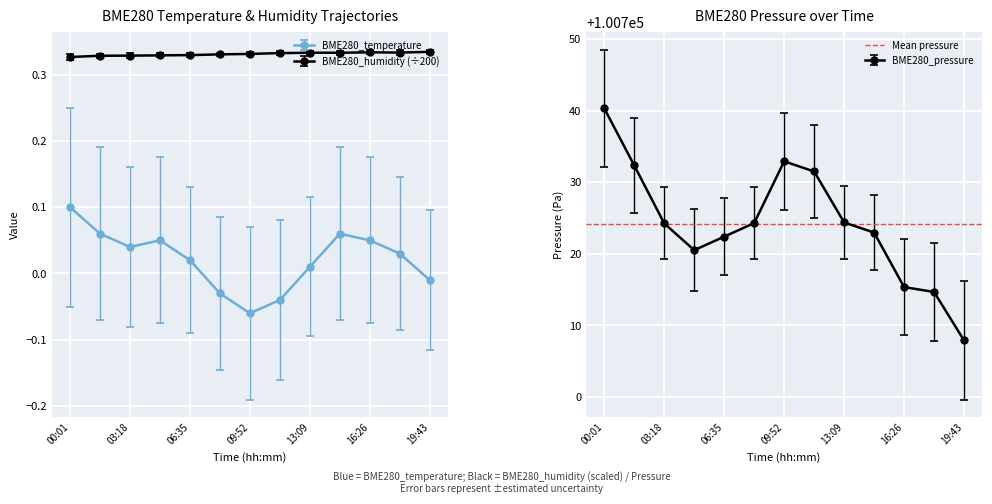

What is the highest value of the BME280_temperature series?

0.1